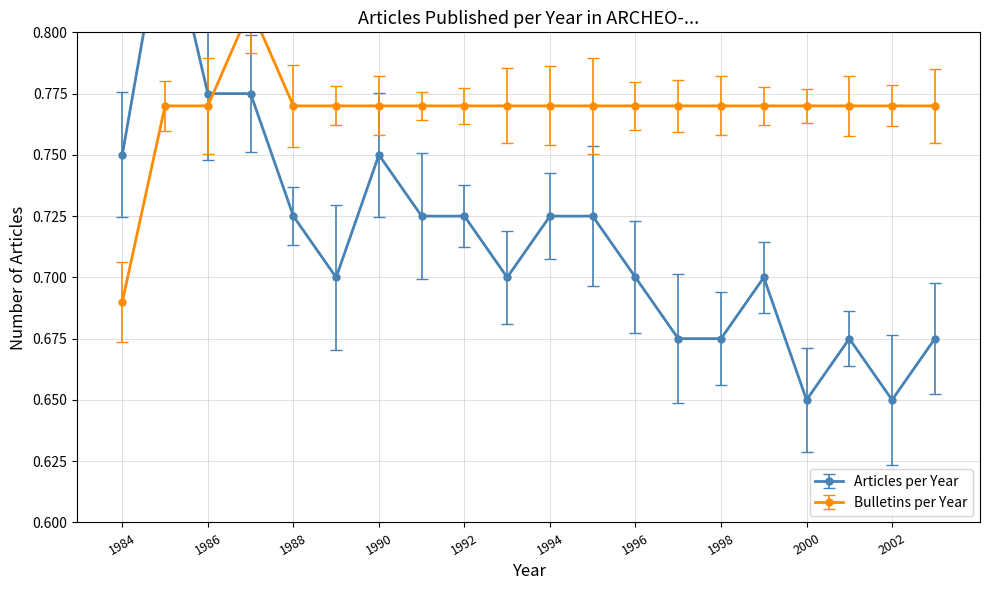

Reading left to right, list all the values displayed in this chart.

1984=0.8	1985=0.9	1986=0.8	1987=0.8	1988=0.7	1989=0.7	1990=0.8	1991=0.7	1992=0.7	1993=0.7	1994=0.7	1995=0.7	1996=0.7	1997=0.7	1998=0.7	1999=0.7	2000=0.7	2001=0.7	2002=0.7	2003=0.7